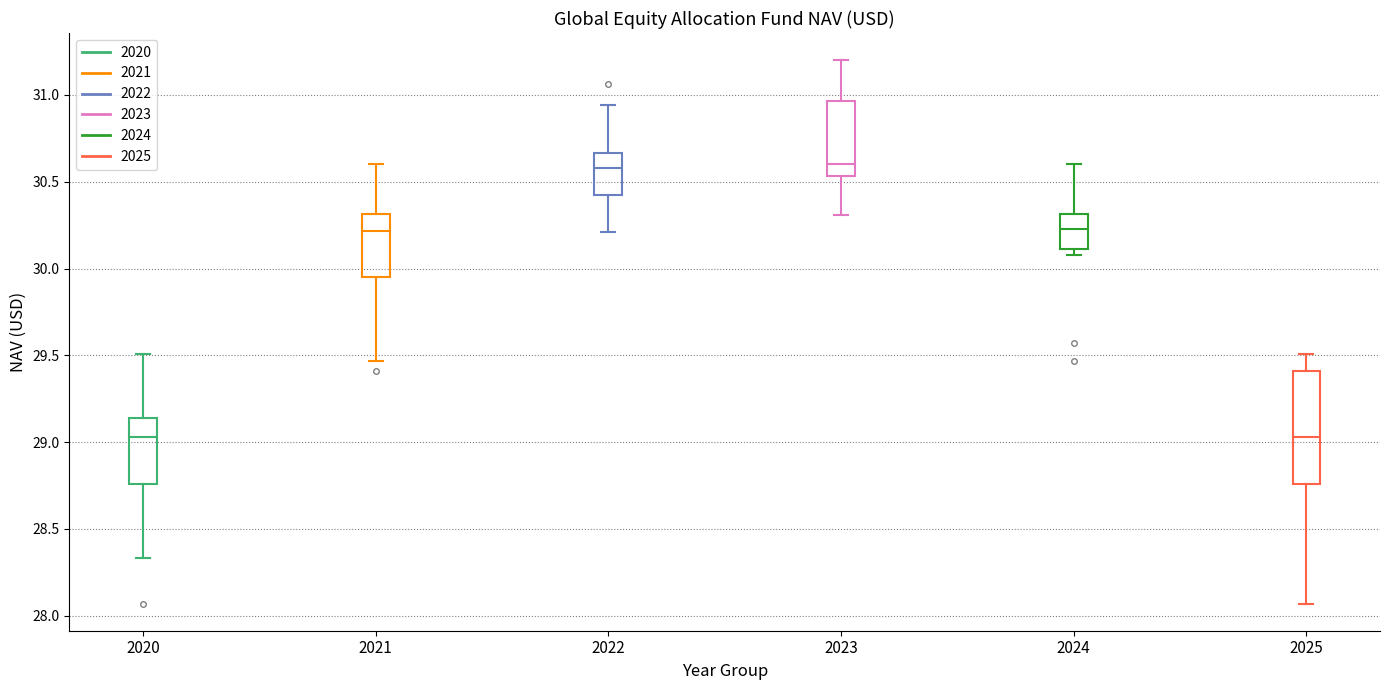

Where does the lower whisker of the box at x = 2020 end on the y-axis? The values are not printed on the chart, so give them approximately, as read against the axis.

28.35